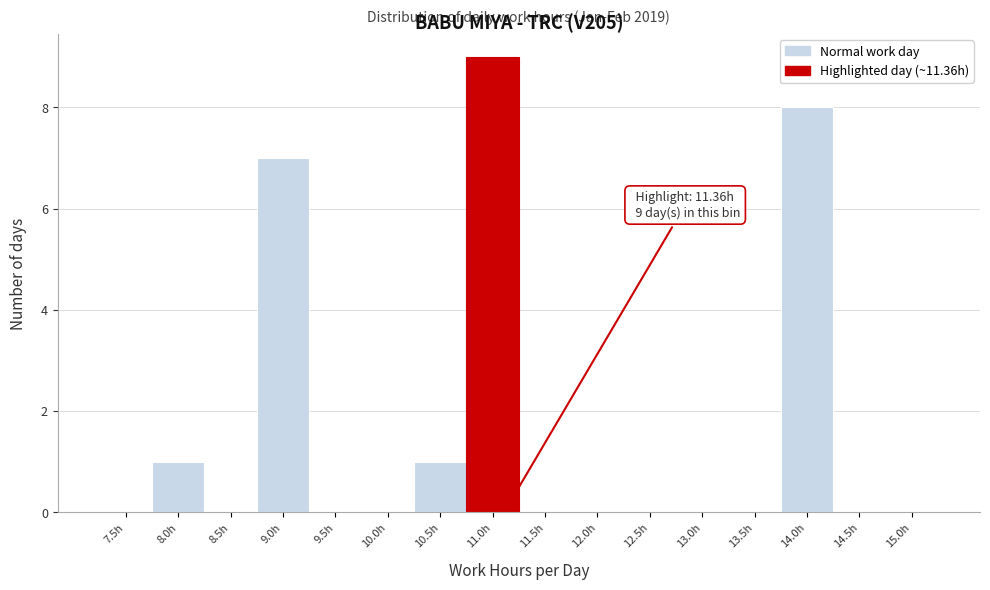

Reading left to right, transcribe all the data shown in this chart.

7.5h=0	8.0h=1	8.5h=0	9.0h=7	9.5h=0	10.0h=0	10.5h=1	11.0h=9	11.5h=0	12.0h=0	12.5h=0	13.0h=0	13.5h=0	14.0h=8	14.5h=0	15.0h=0